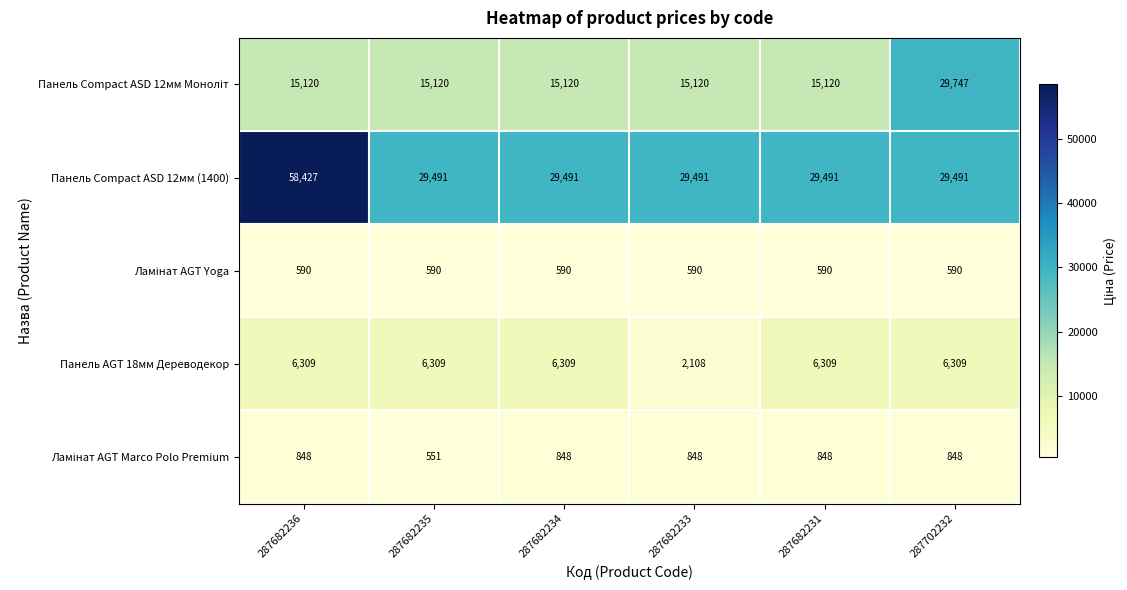

What is the difference between the highest and lowest values at 287682235?

28940